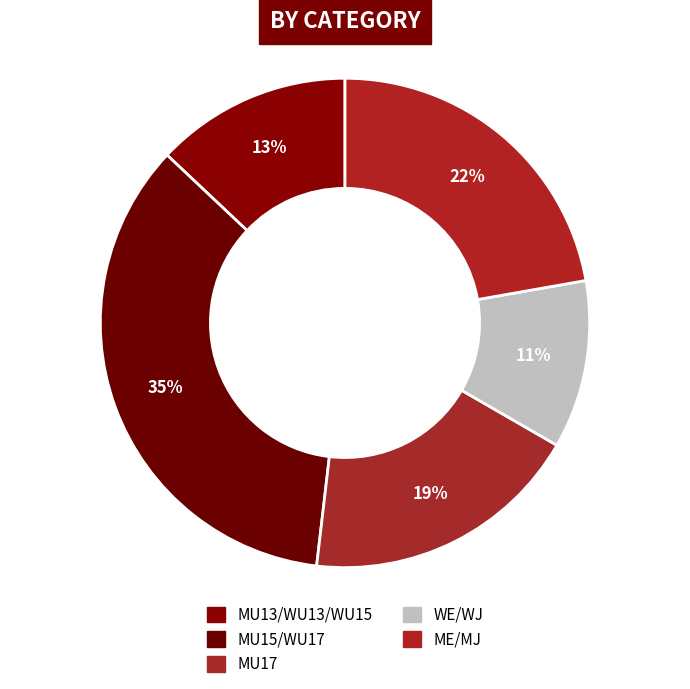

Is there any slice that represents more than half of the pie?

No